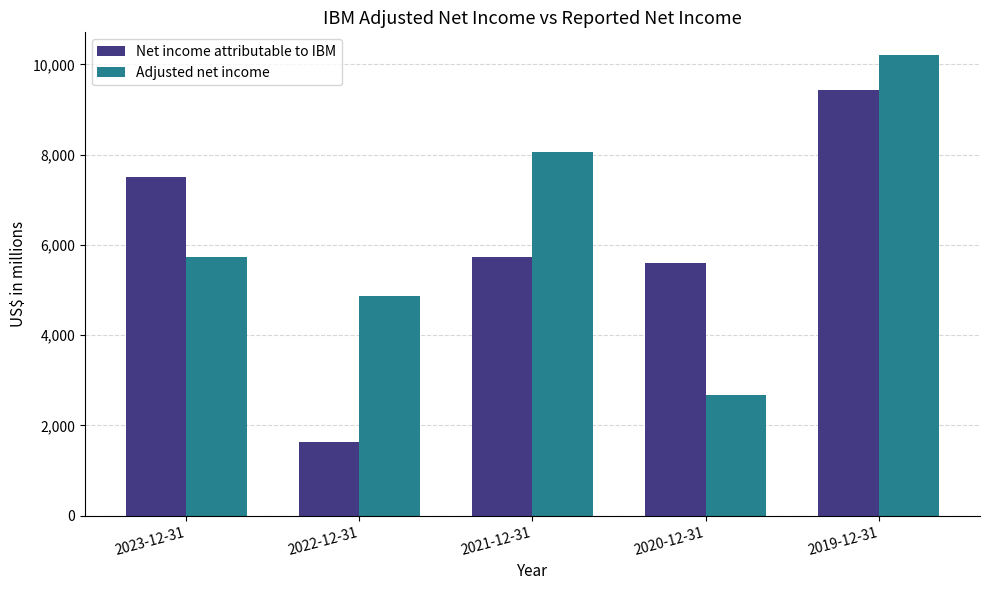

Which series has the widest spread of values?

Net income attributable to IBM